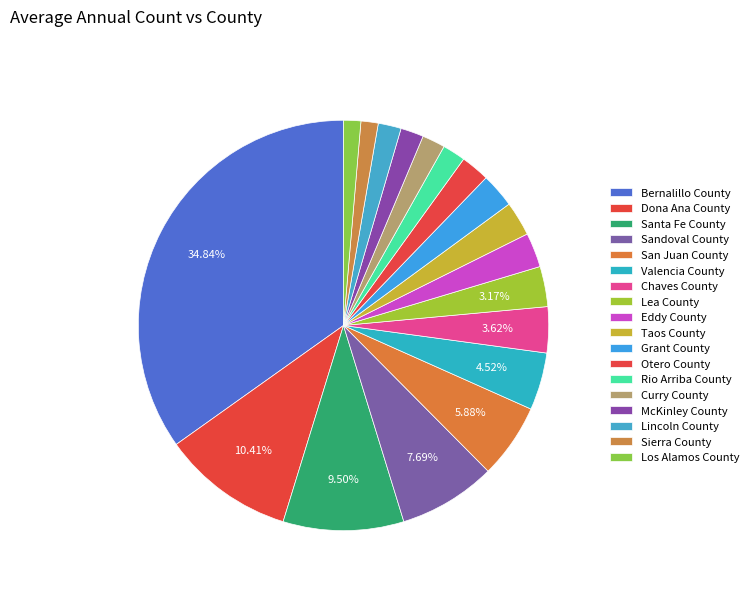

How much of the chart is everything except Sandoval County?

92.3%